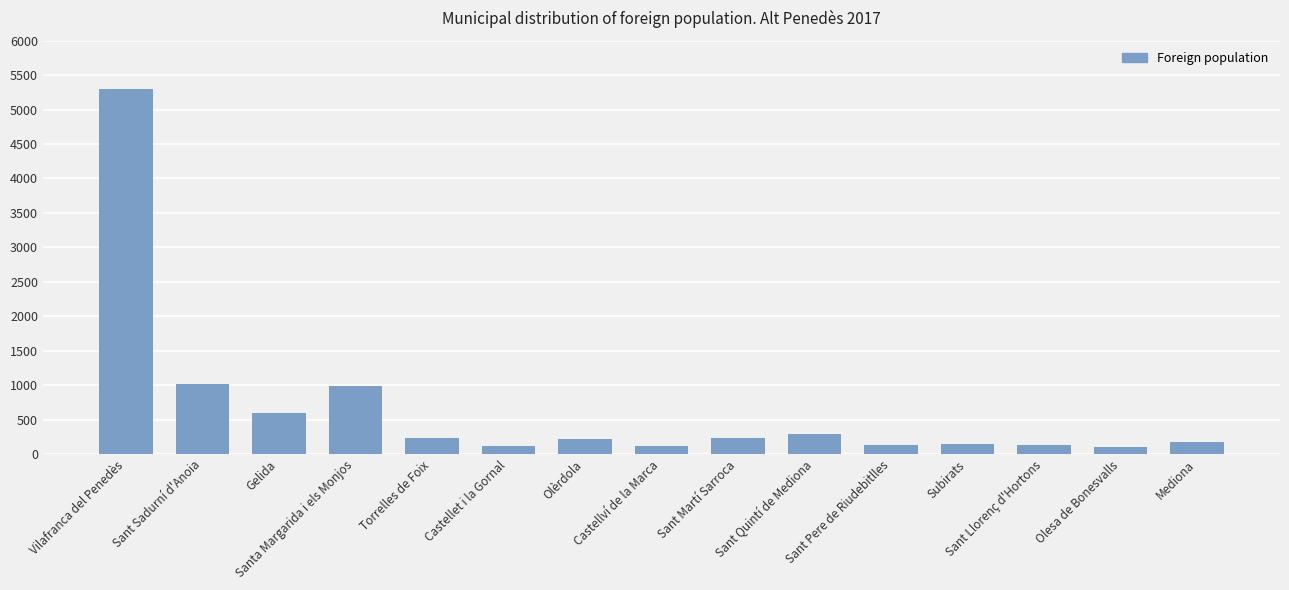

What is the smallest value displayed?

94